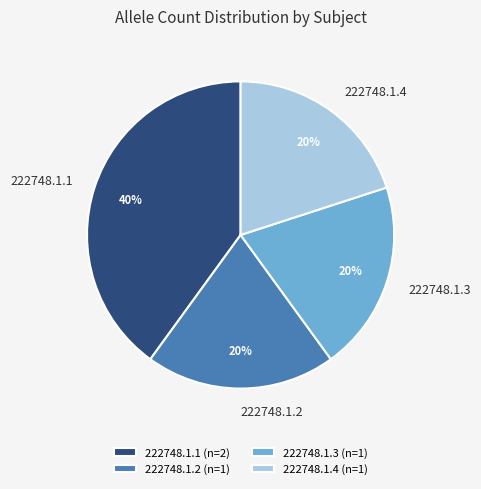

Is 222748.1.1 the majority of the pie?

No